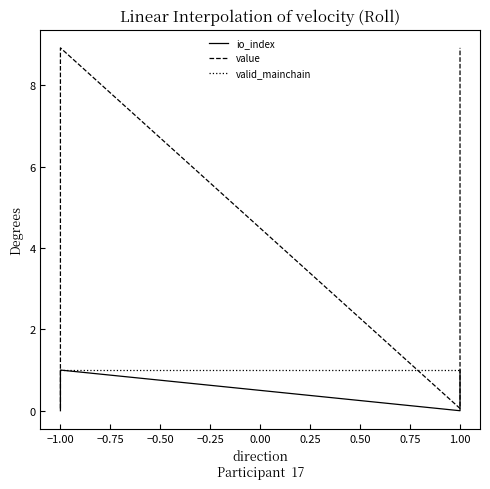

How many io_index values are between 0 and 1?

4